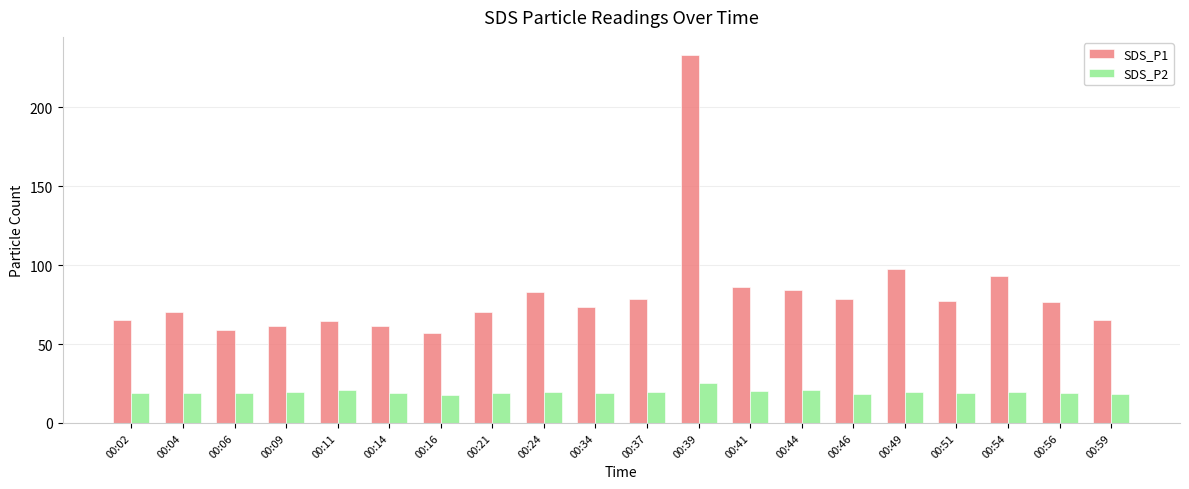

What is the sum of all SDS_P2 values?

392.2